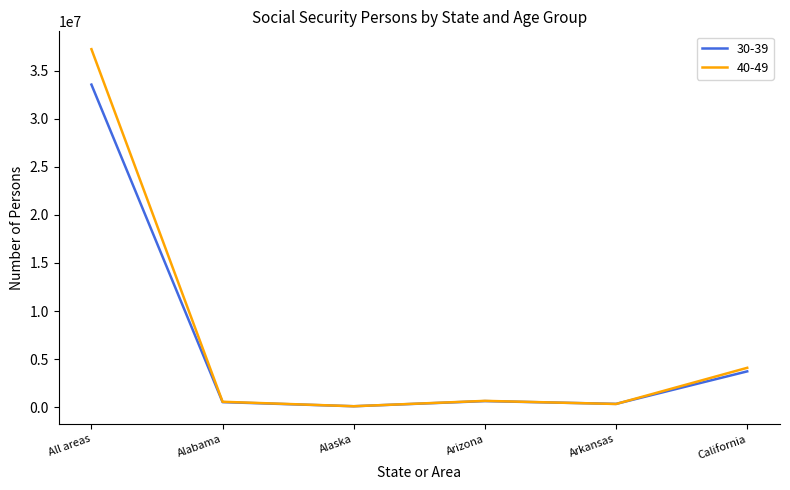

What is the sum of the 40-49 values at Arkansas and California?

4418318